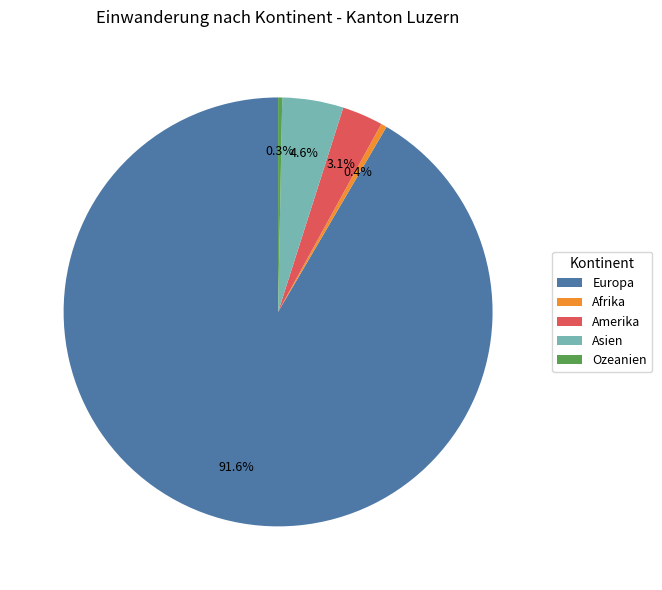

What percentage is the Amerika slice, to the nearest percent?

3%